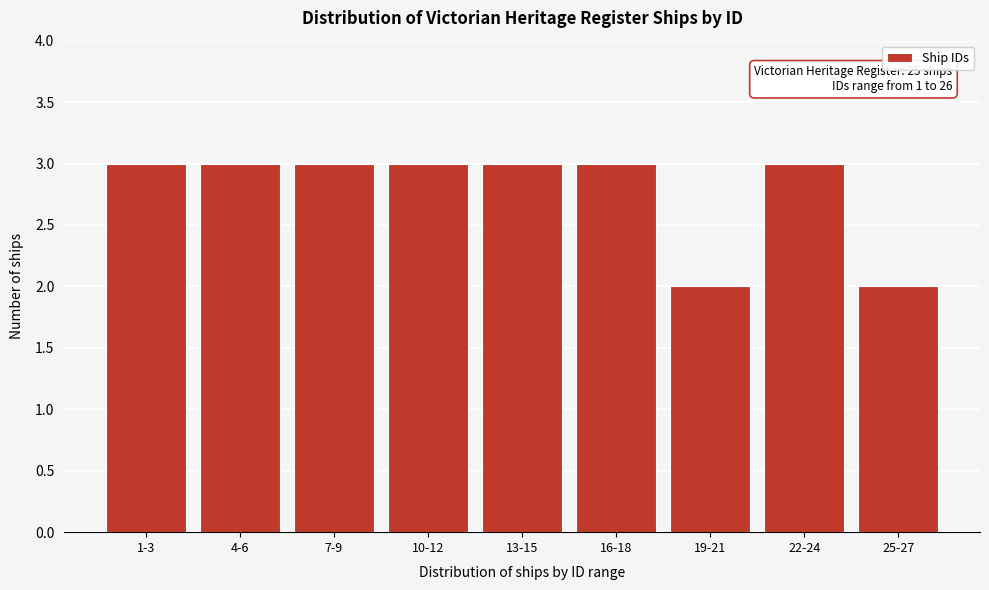

Reading left to right, list all the values displayed in this chart.

3	3	3	3	3	3	2	3	2